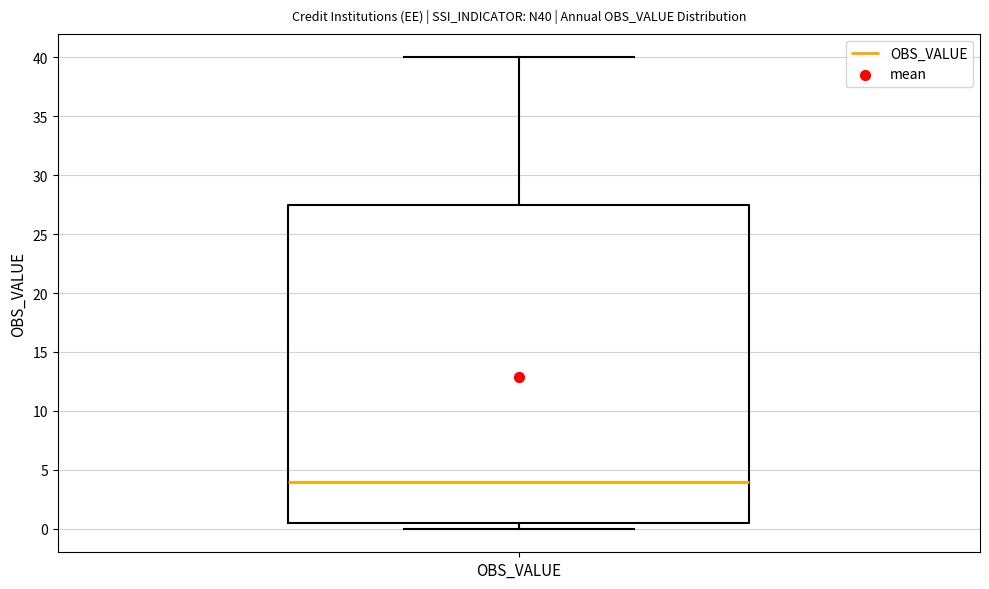

Where does the median line of the box for OBS_VALUE sit on the y-axis? The values are not printed on the chart, so give them approximately, as read against the axis.

4.0